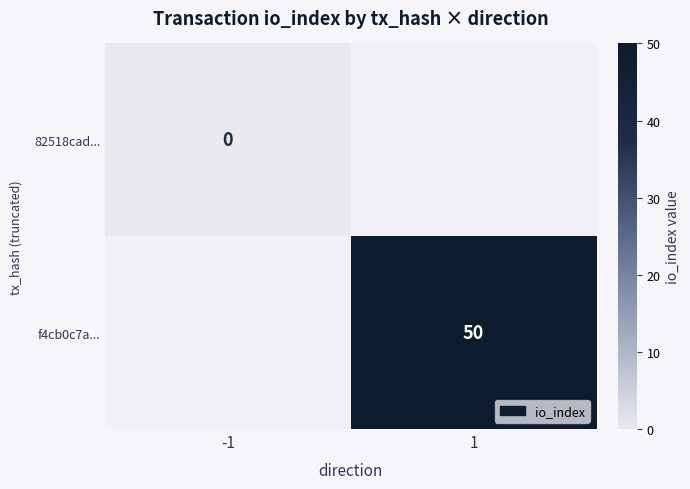

At how many categories does at least one series exceed 21?

1